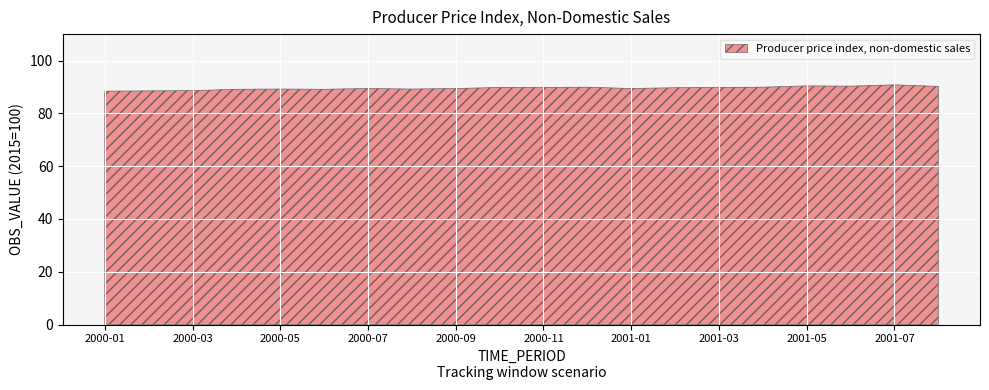

How many distinct data groups are displayed?

1